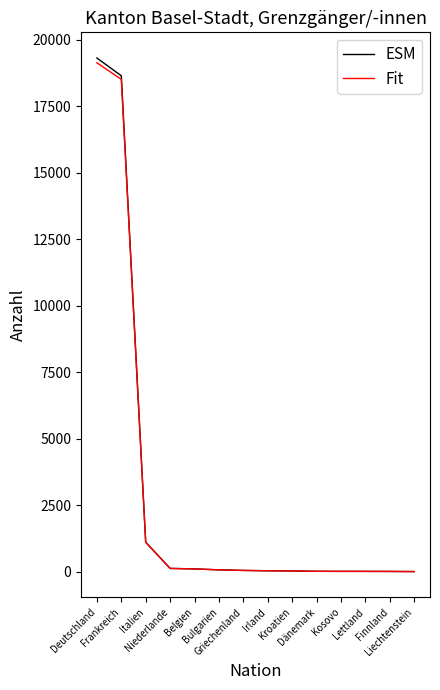

What are all the series names shown in the legend?

ESM, Fit